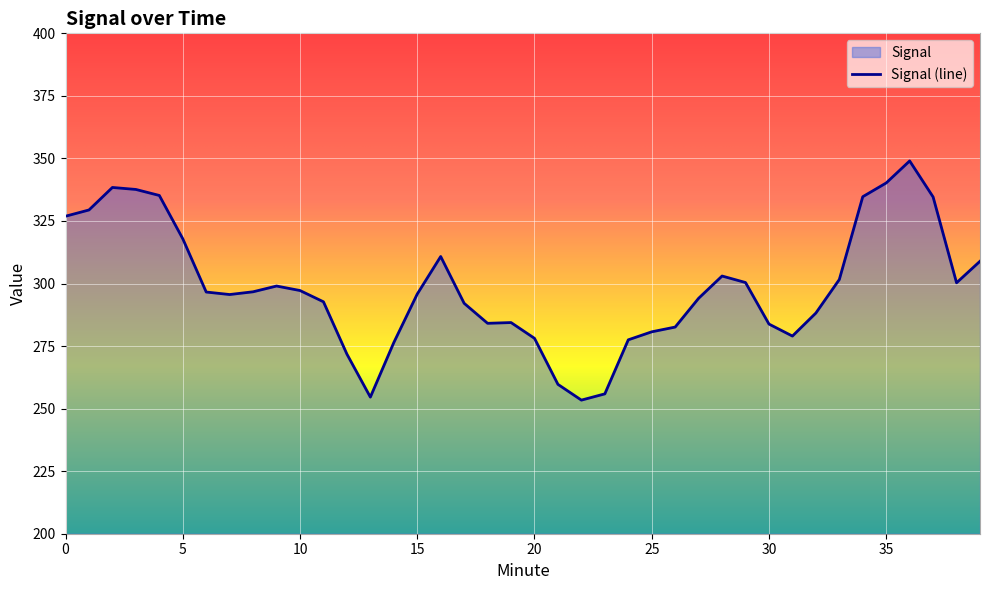

What is the difference between the maximum and minimum values?

95.6